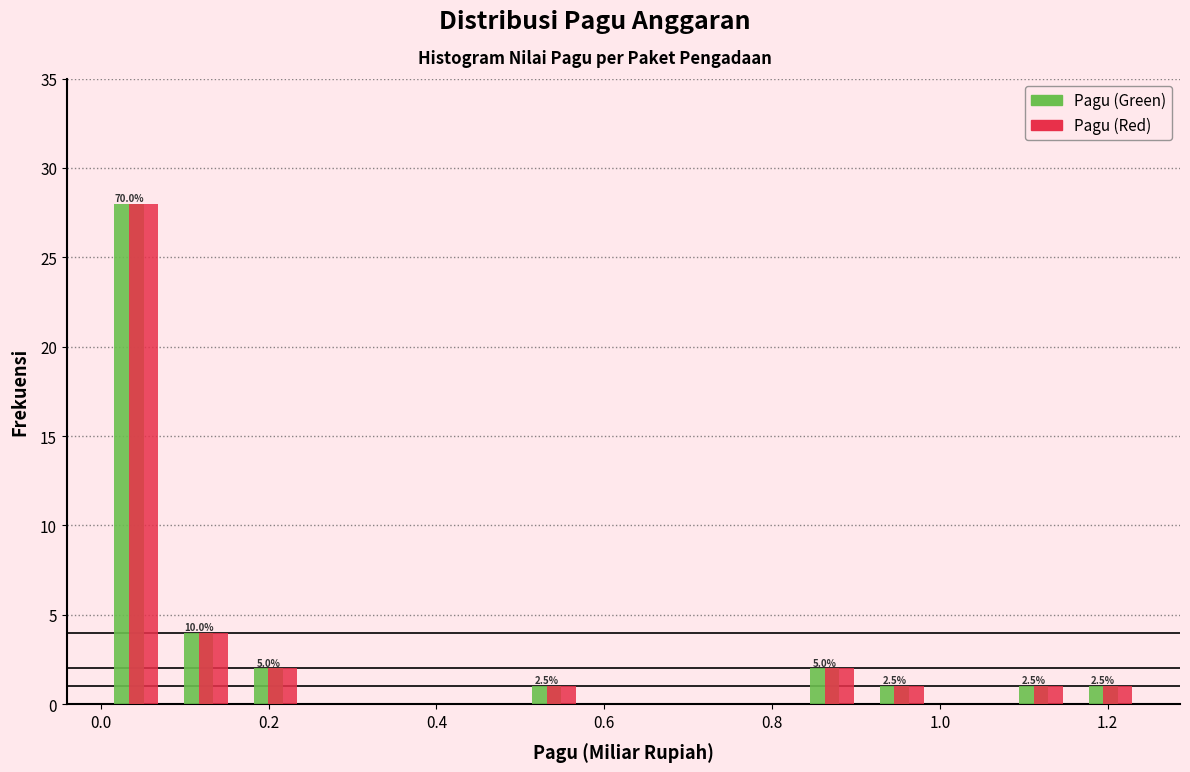

In the Pagu (Green) series, which range on the x-axis has the tallest bar?

0.00 to 0.08